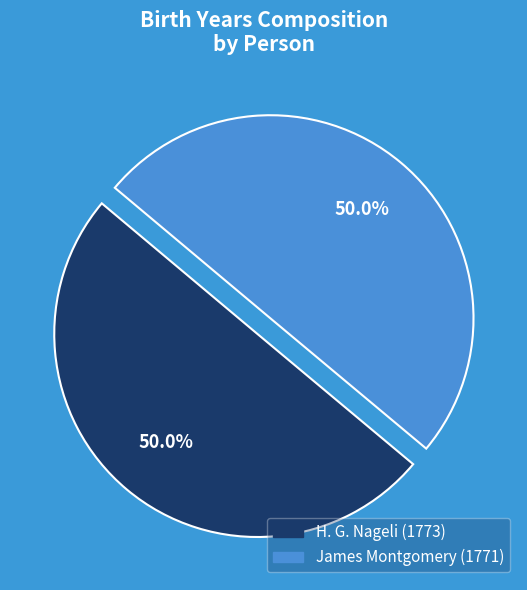

Do James Montgomery and H. G. Nageli together represent more than half of the pie?

Yes